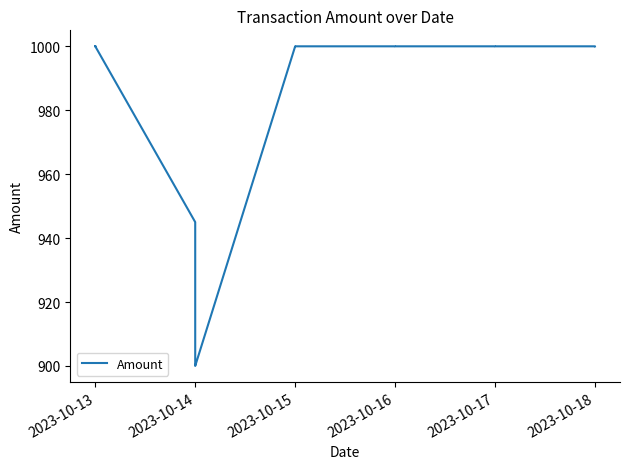

What is the maximum value shown in the chart?

1000.0